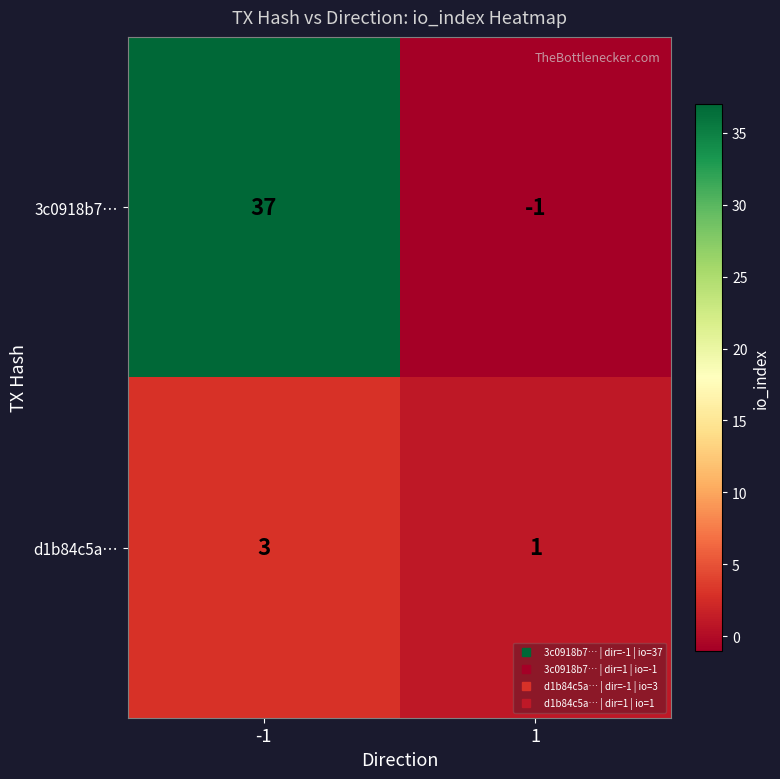

How many categories are shown in the chart?

2